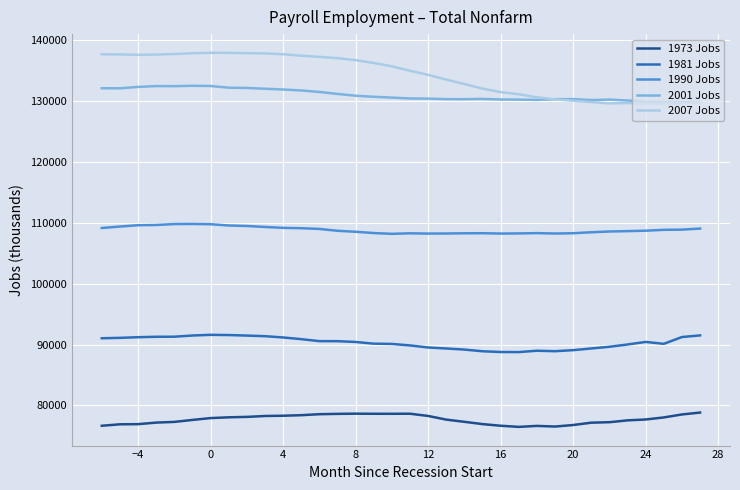

In 2001 Jobs, how many points are higher than both neighbors (excluding endpoints)?

5